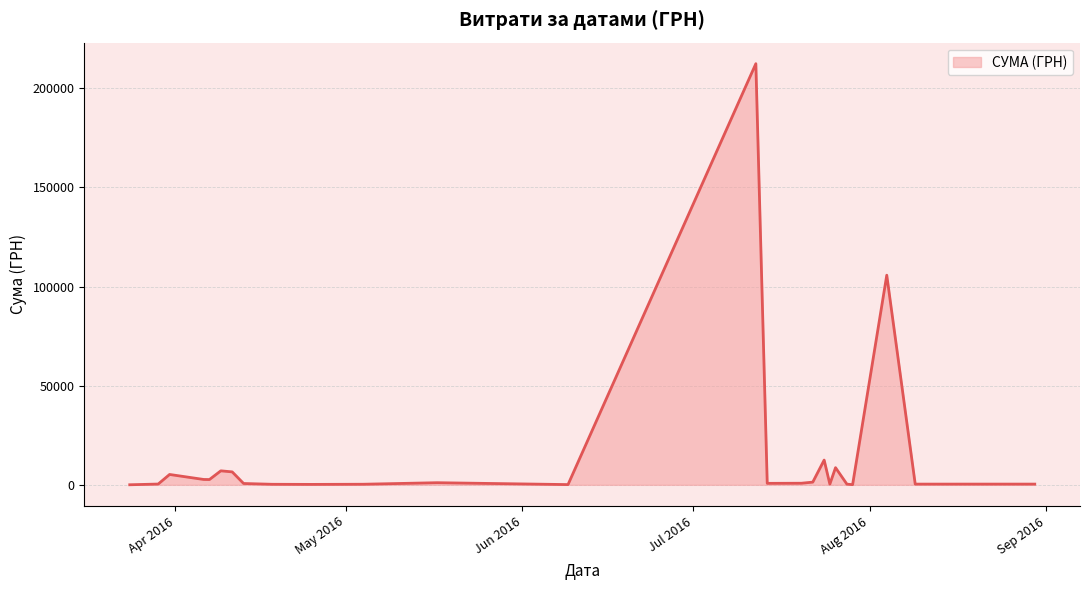

What is the difference between the maximum and minimum values?

212345.2